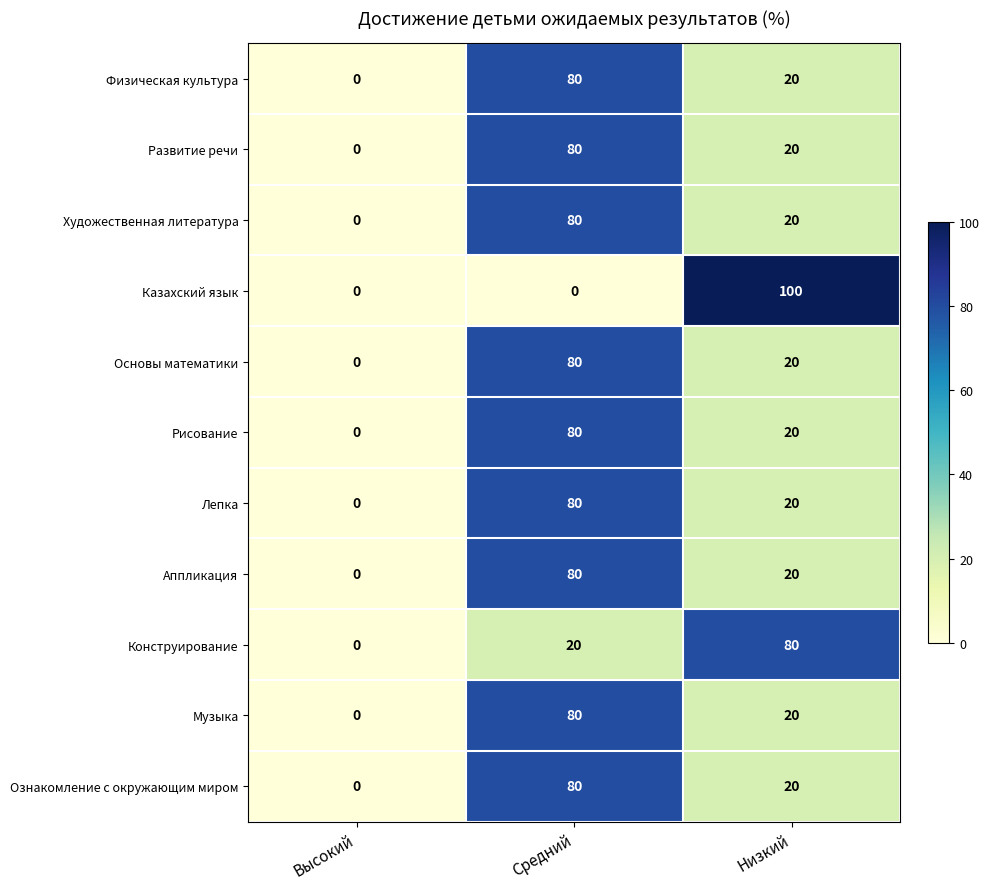

What is the difference between the maximum and minimum values in the Лепка series?

80